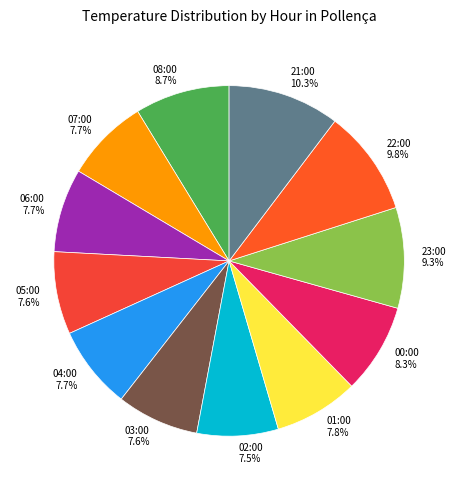

How many slices are in this pie chart?

12